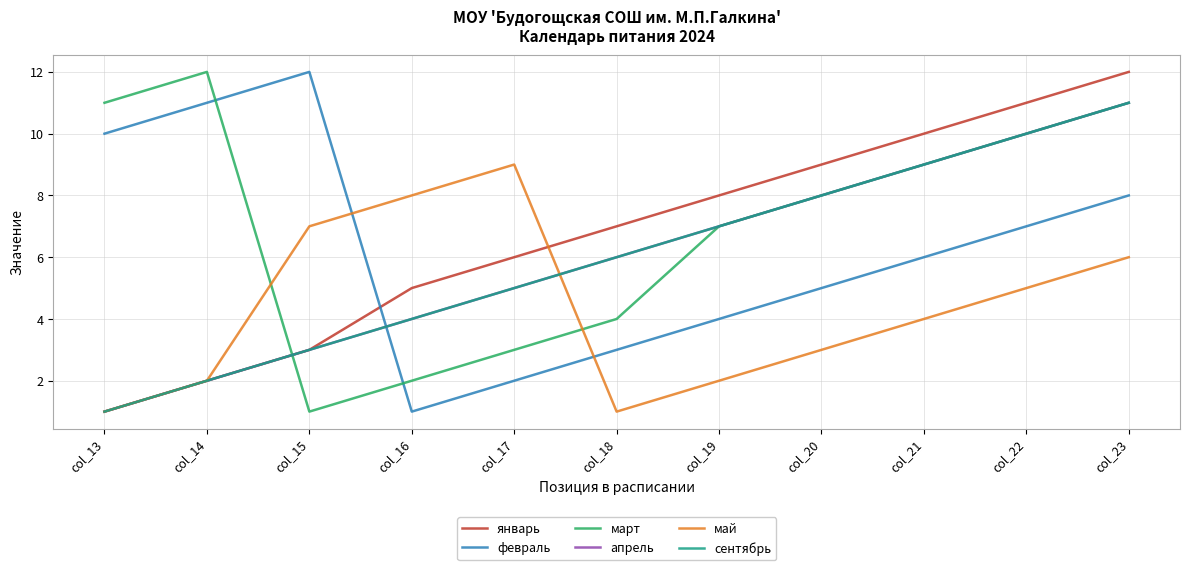

What is the average value of the май series?

4